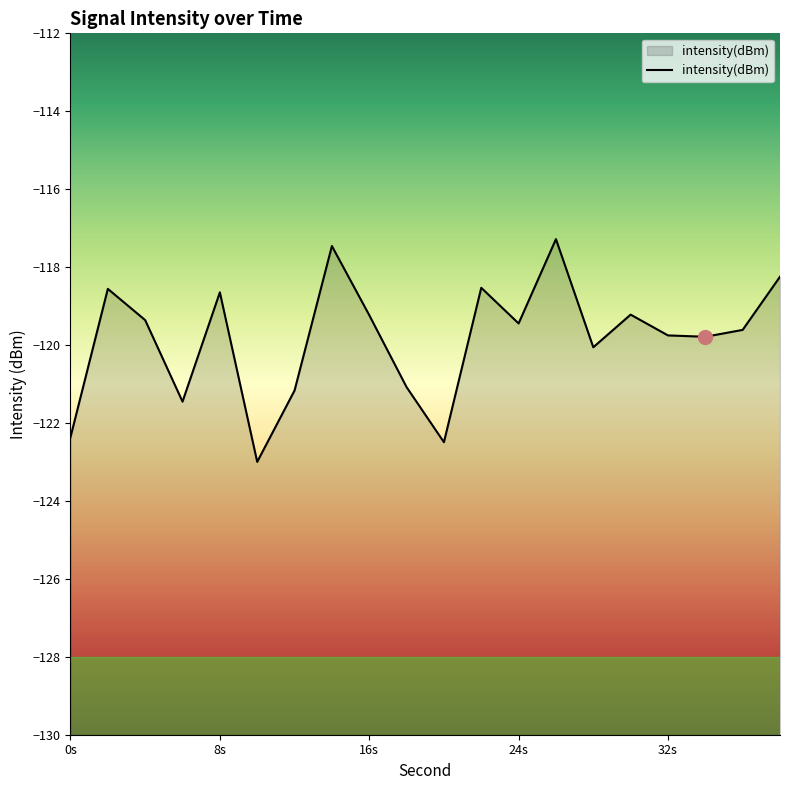

Count the number of categories in the chart.

20